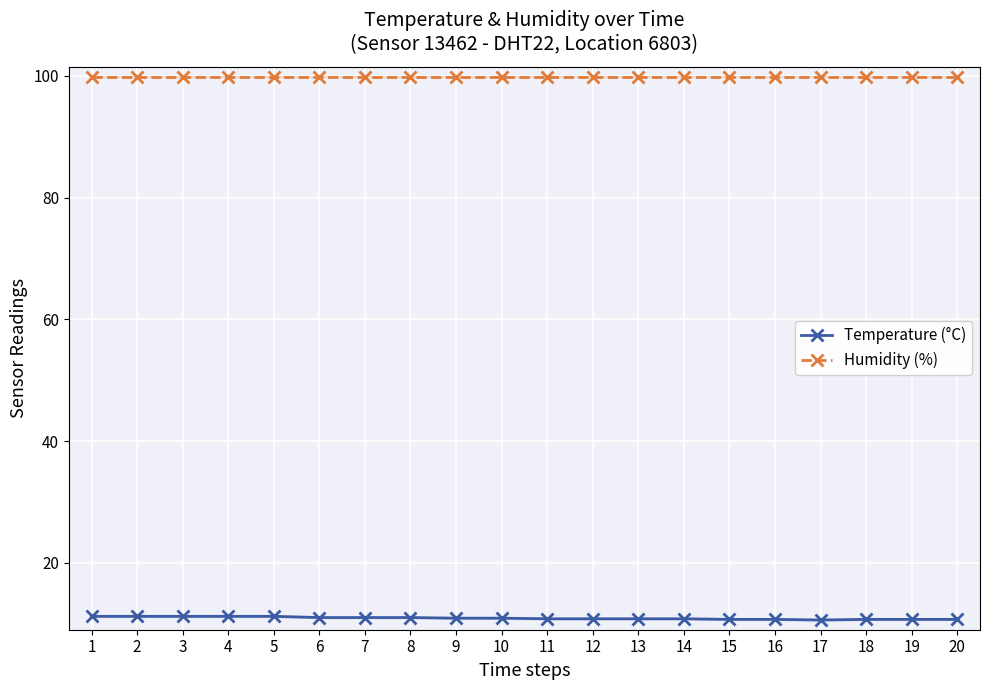

What is the value of the Humidity (%) point at the 9th from the left?

99.9